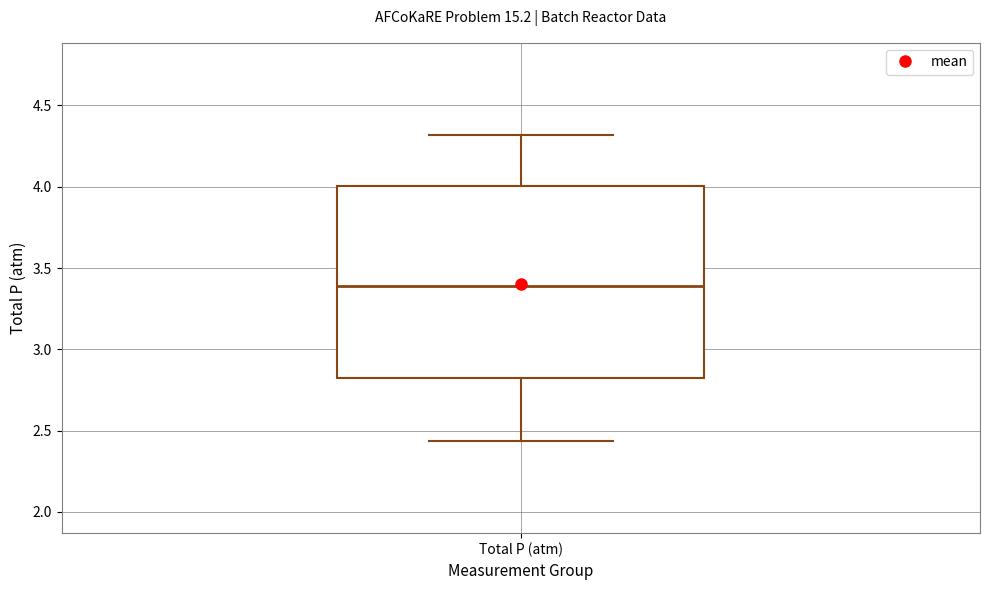

Read this box plot against the y-axis: the position of the median line, the range covered by the box, and the ends of both whiskers. The values are not printed on the chart, so give them approximately, as read against the axis.

median 3.40, box 2.80 to 4.00, whiskers 2.45 to 4.30